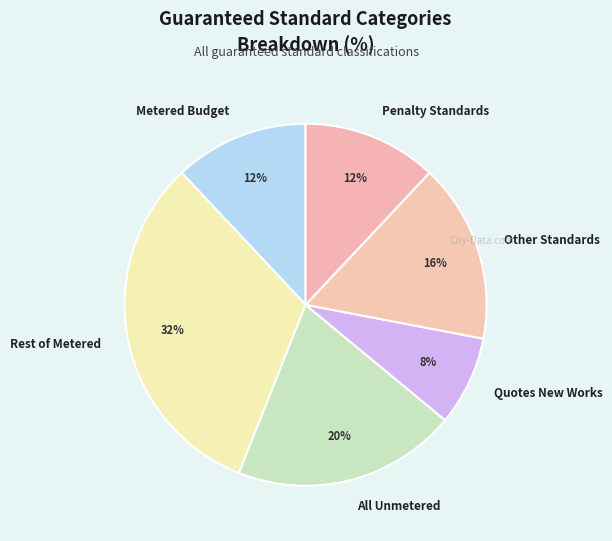

To the nearest percent, what is the average slice percentage?

17%